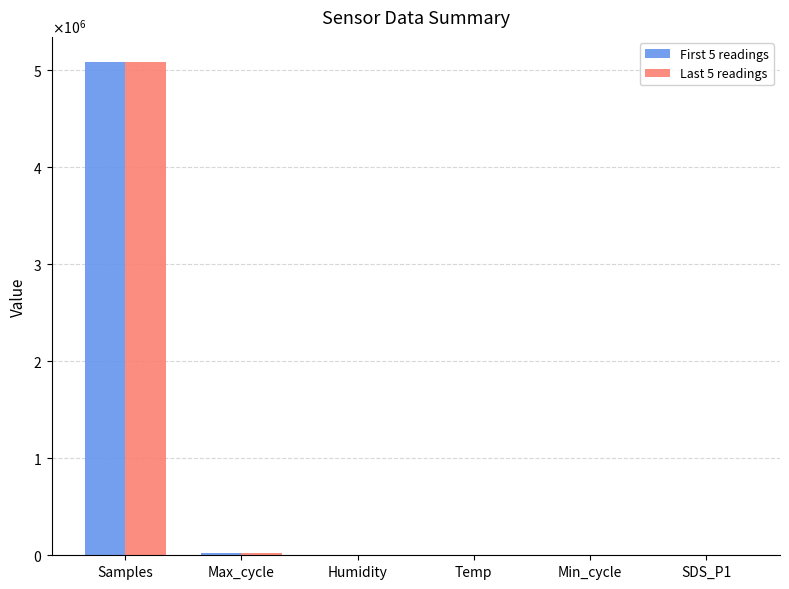

Reading left to right, extract all data points from this chart.

First 5 readings: 5078508.0	20067.6	36.0	4.6	28.0	12.6
Last 5 readings: 5082975.0	20028.0	36.3	4.6	28.0	12.0